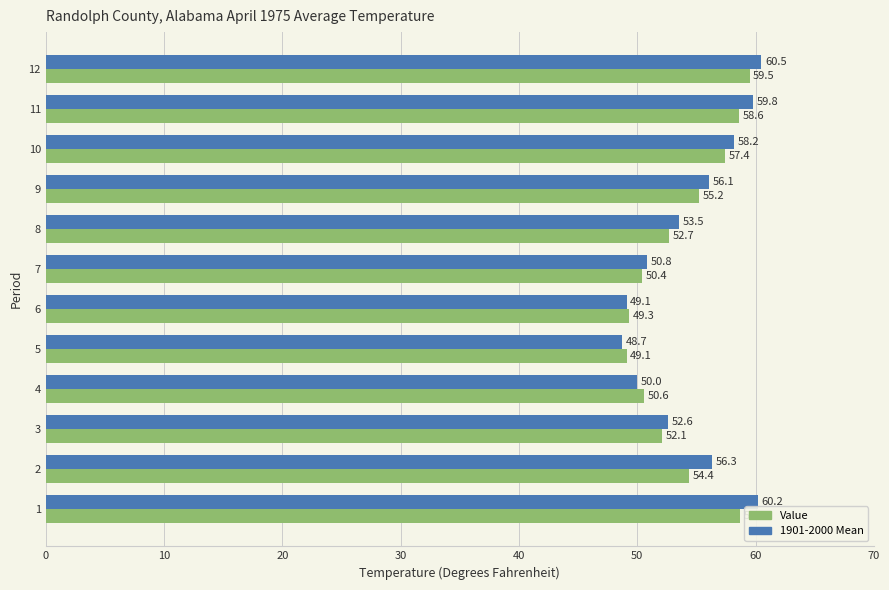

At how many categories does at least one series exceed 57?

4